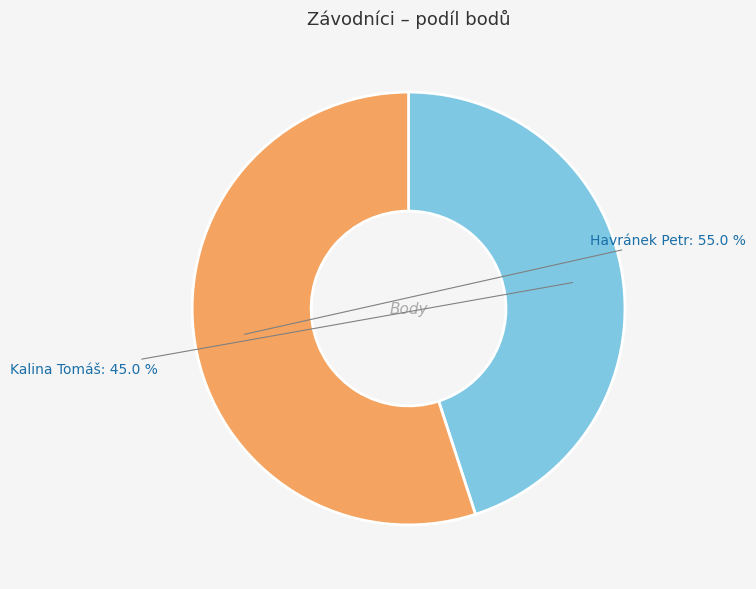

What is the largest slice in the pie chart?

Havránek Petr